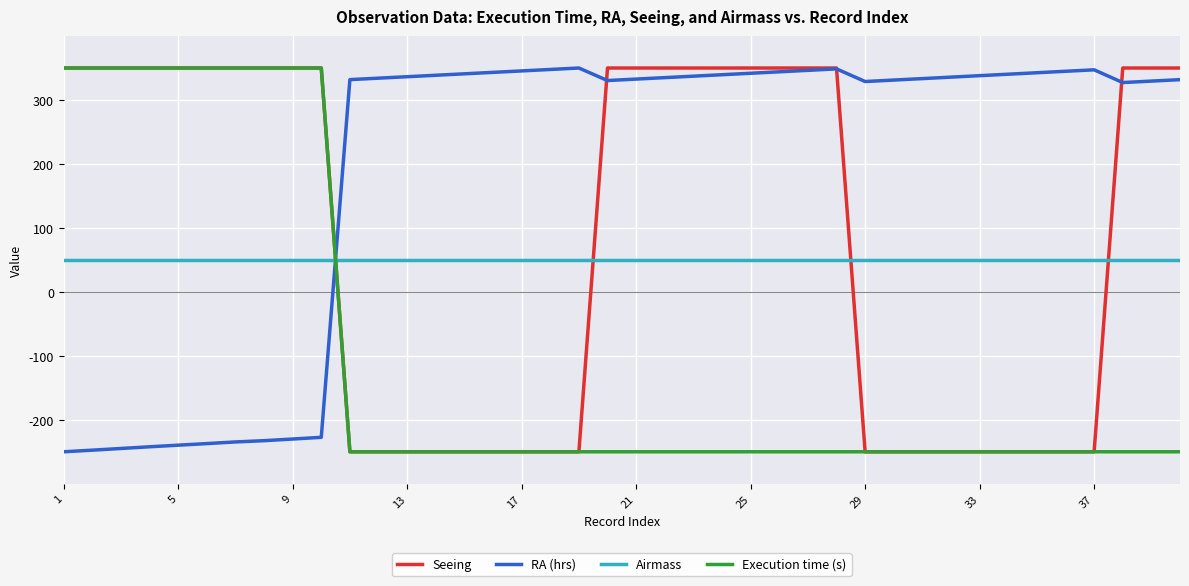

Which series has the largest total across all categories?

RA (hrs)